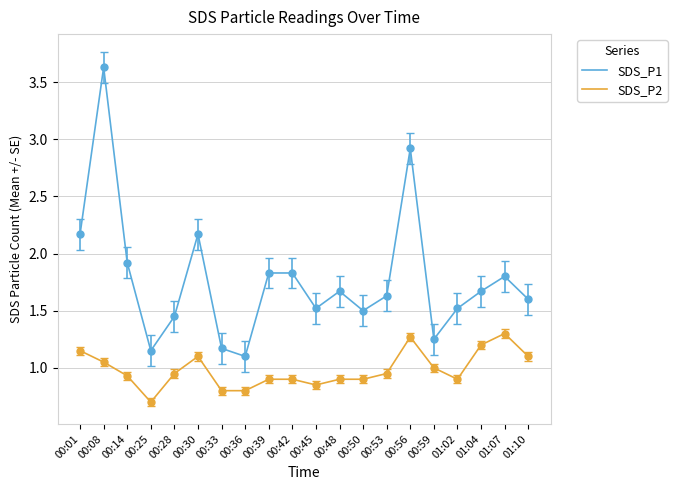

The value of SDS_P1 at 00:36 is 1.1. True or false?

True